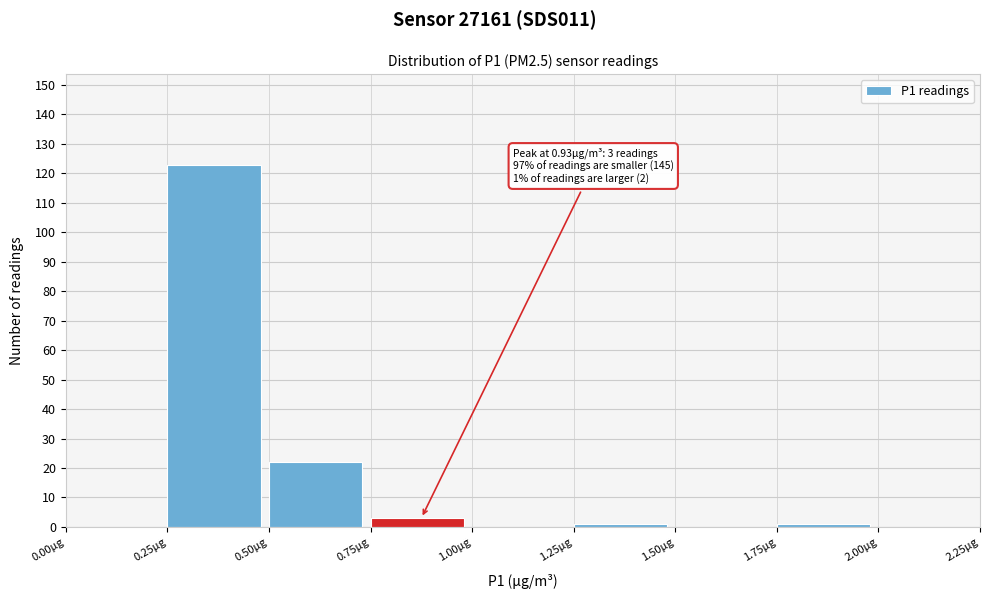

Which range on the x-axis has the tallest bar?

0.25 to 0.50